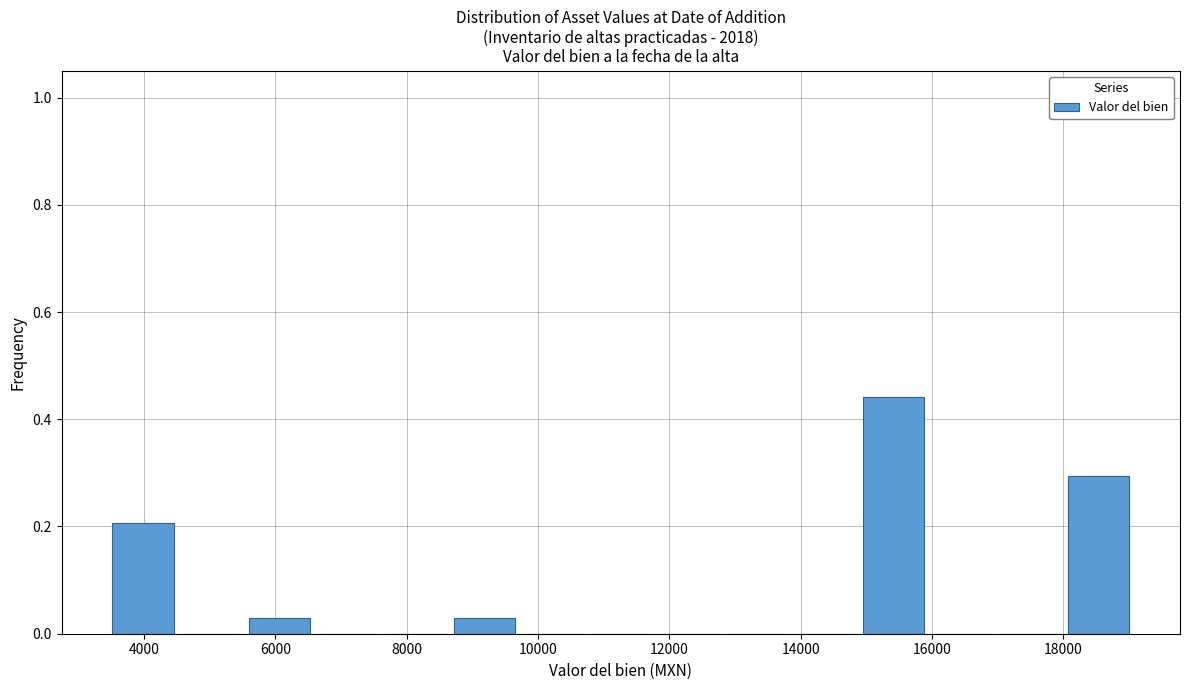

Reading left to right, list every bar in this chart as the range it spans on the x-axis followed by its height. Neither the bar edges nor the heights are printed on the chart, so give them approximately, as read against the axes.

3600 to 4600: 0.20
4600 to 5600: 0
5600 to 6600: 0.02
6600 to 7600: 0
7600 to 8800: 0
8800 to 9800: 0.02
9800 to 10800: 0
10800 to 11800: 0
11800 to 12800: 0
12800 to 14000: 0
14000 to 15000: 0
15000 to 16000: 0.44
16000 to 17000: 0
17000 to 18000: 0
18000 to 19200: 0.30